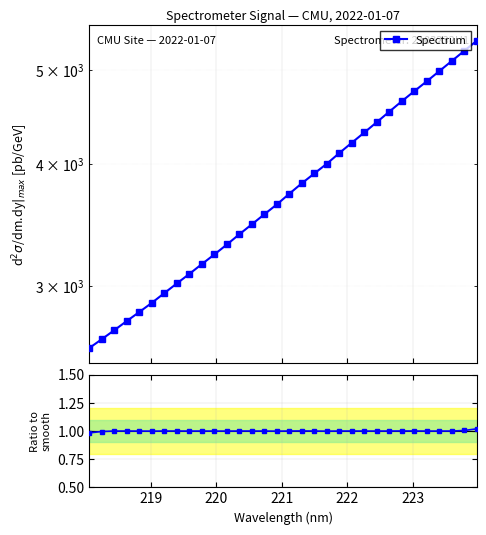

Is it true that Spectrum equals 982.2 at 16?

False